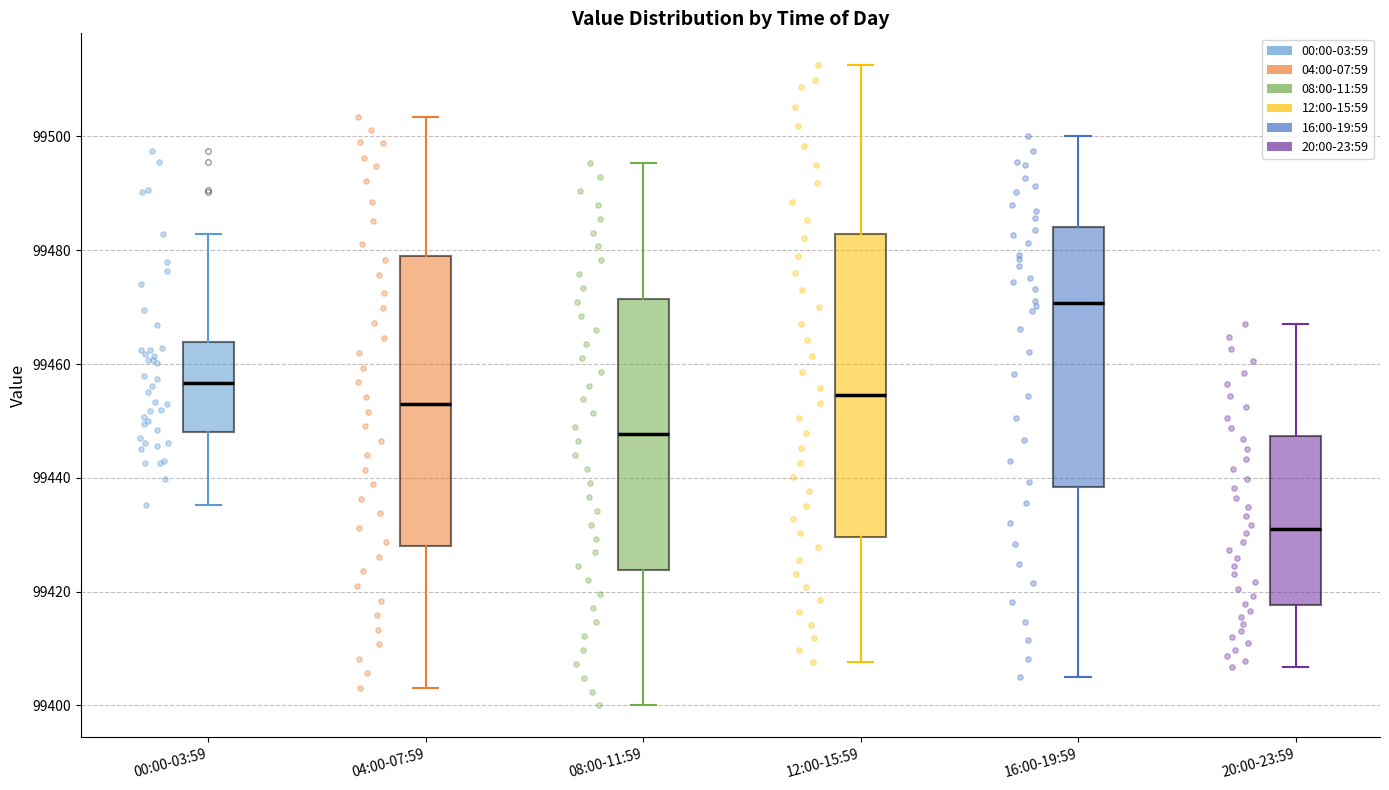

Reading left to right, transcribe this box plot: for each box, give where its median line is, the range the box spans, and where its two whiskers end, as read against the y-axis. The values are not printed on the chart, so give them approximately, as read against the axis.

00:00-03:59: median 99456, box 99448 to 99464, whiskers 99436 to 99482
04:00-07:59: median 99452, box 99428 to 99480, whiskers 99404 to 99504
08:00-11:59: median 99448, box 99424 to 99472, whiskers 99400 to 99496
12:00-15:59: median 99454, box 99430 to 99482, whiskers 99408 to 99512
16:00-19:59: median 99470, box 99438 to 99484, whiskers 99406 to 99500
20:00-23:59: median 99432, box 99418 to 99448, whiskers 99406 to 99468